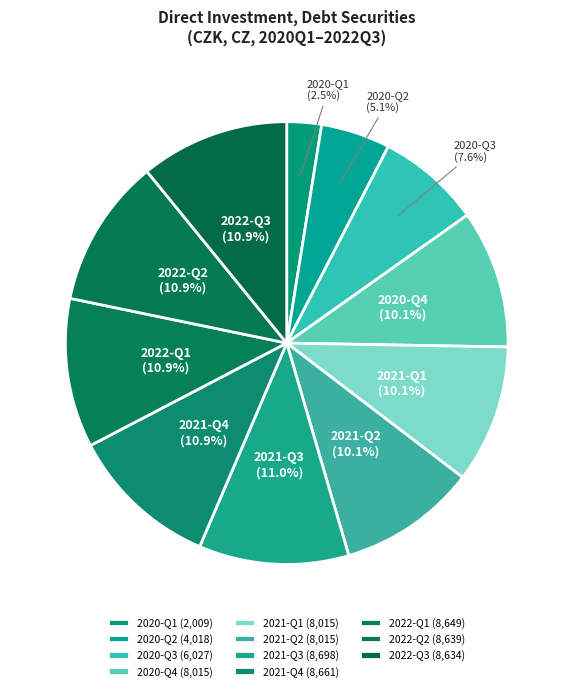

What percentage do 2021-Q3 and 2022-Q3 together represent?

21.8%